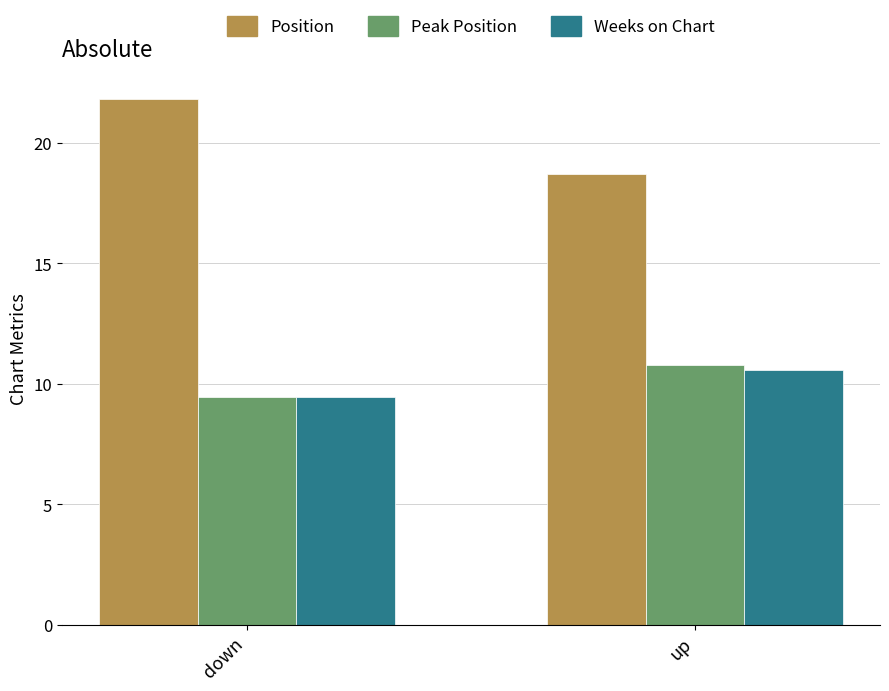

What is the approximate value of Weeks on Chart at up?

10.6